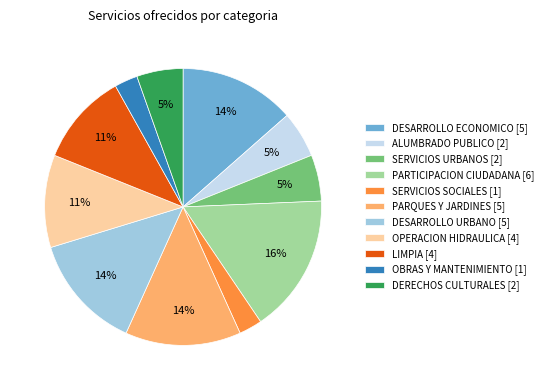

To the nearest percent, what is the average slice percentage?

9%